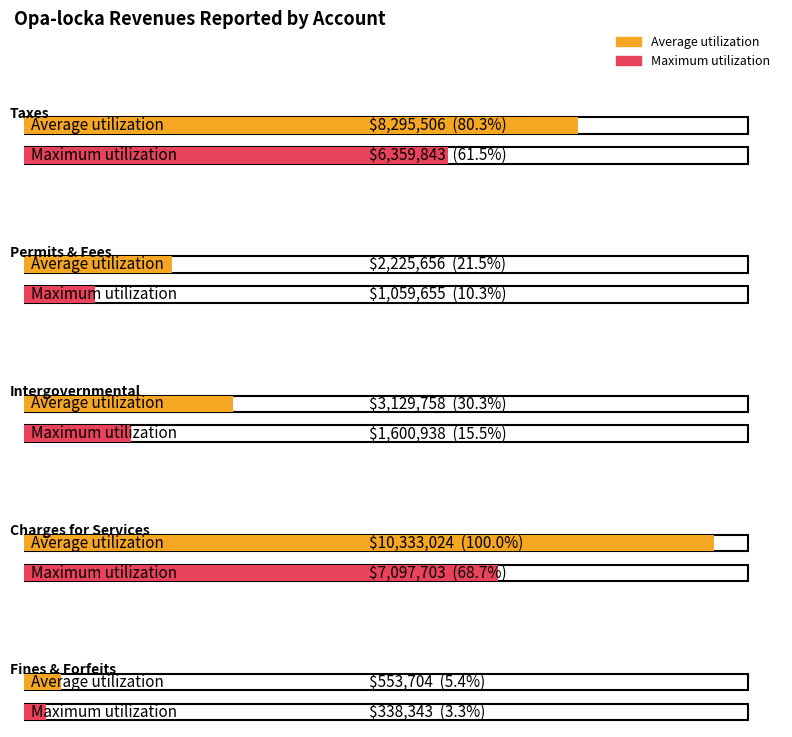

What are all the series names shown in the legend?

Average utilization, Maximum utilization